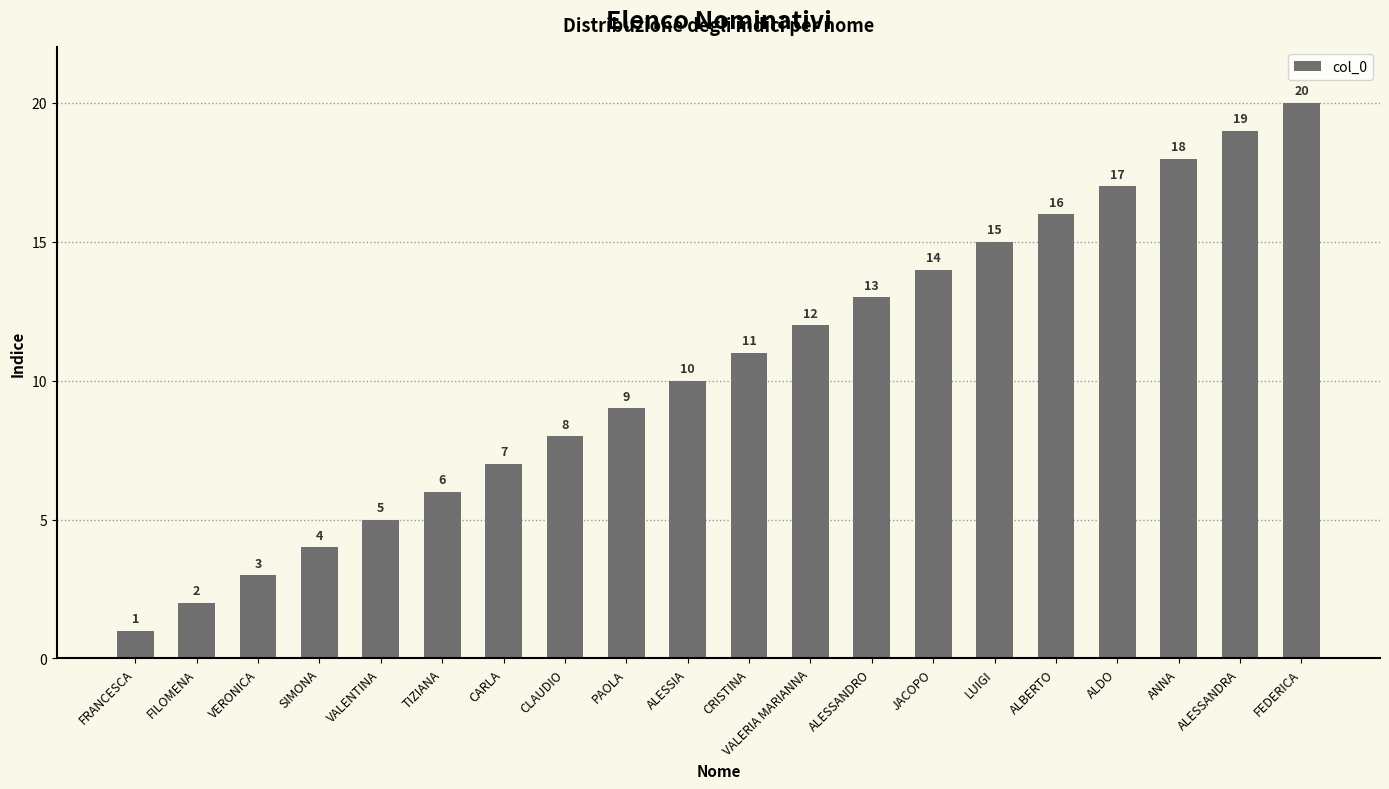

Which label corresponds to the largest value in the chart?

FEDERICA